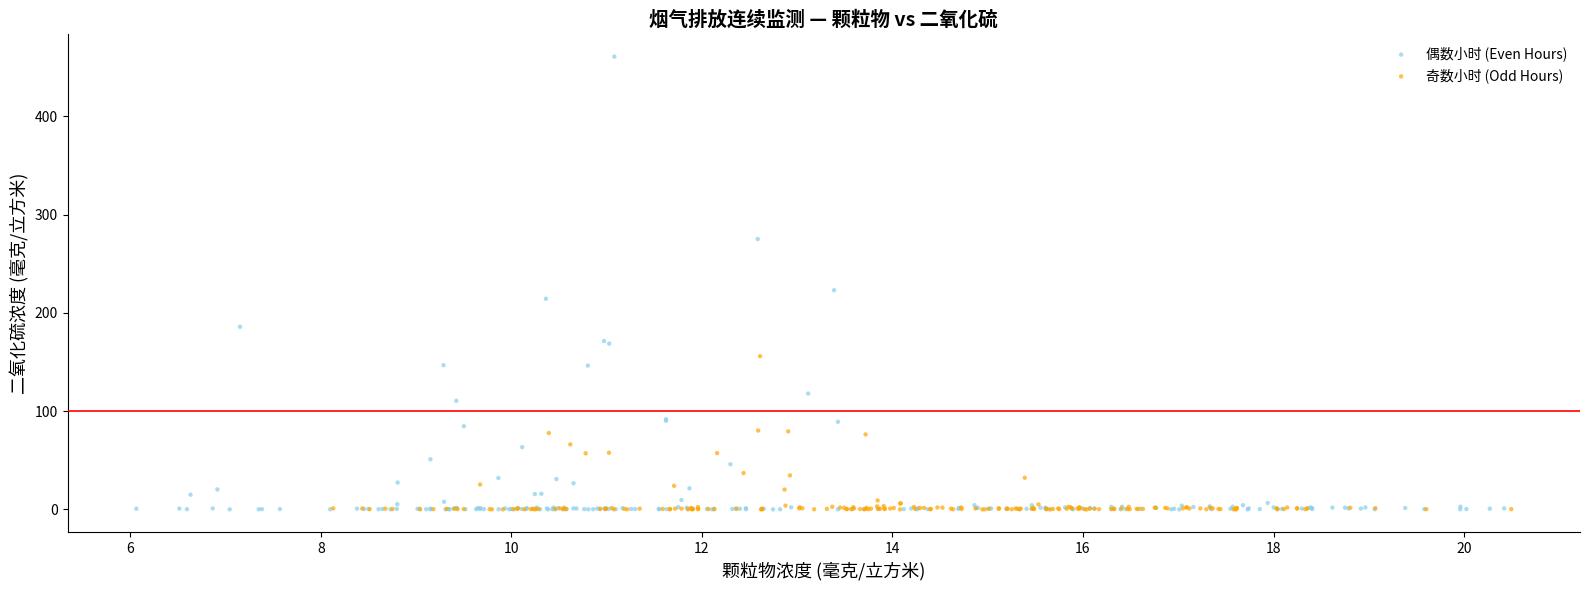

Which series reaches the maximum Y coordinate?

偶数小时 (Even Hours)